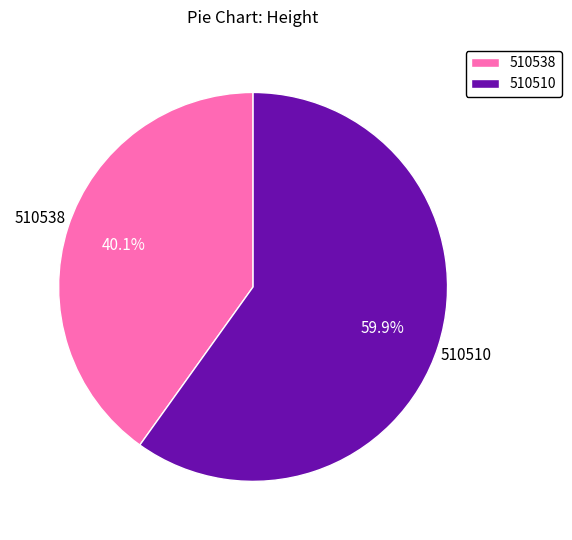

Count the number of slices in the pie.

2